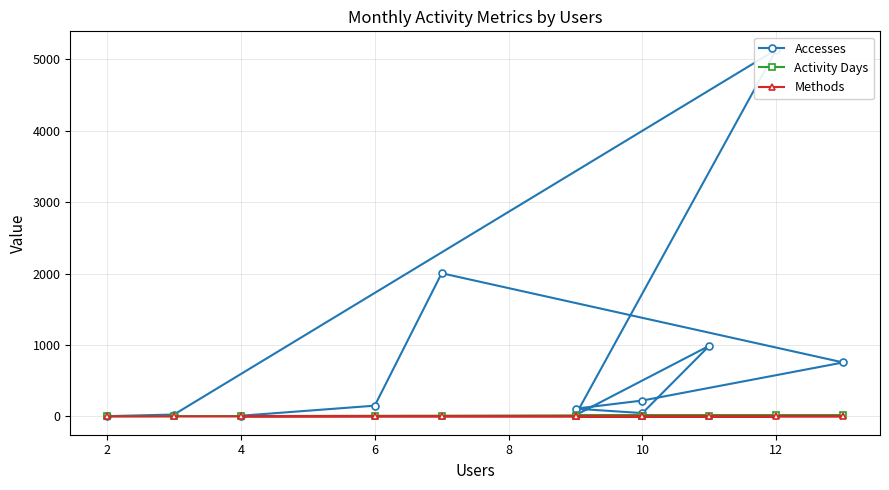

True or false: Methods and Accesses cross at least once.

False